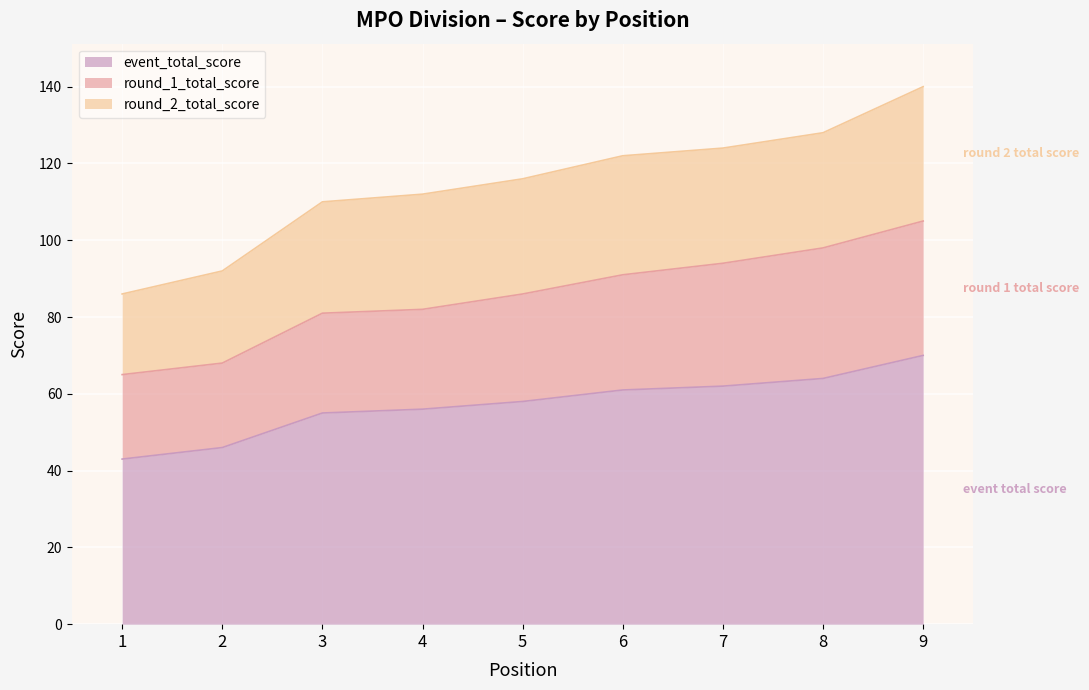

What is the highest value of the event_total_score series?

70